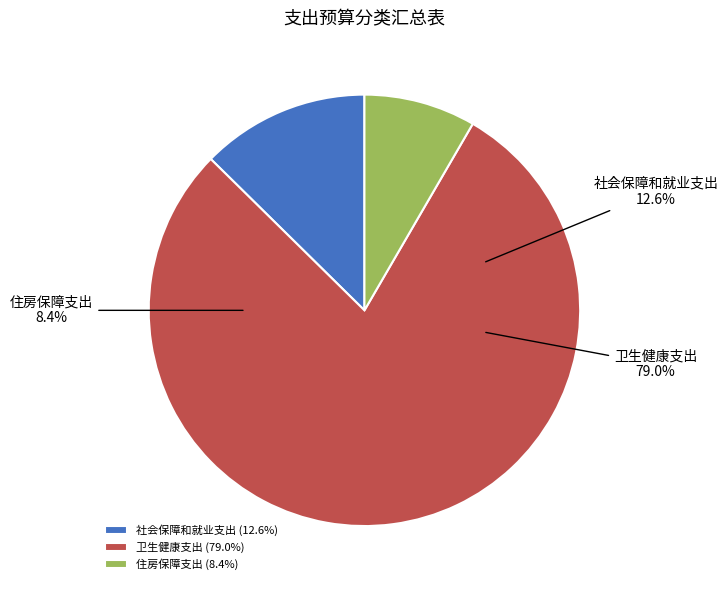

To the nearest percent, what percentage of the pie is 住房保障支出?

8%